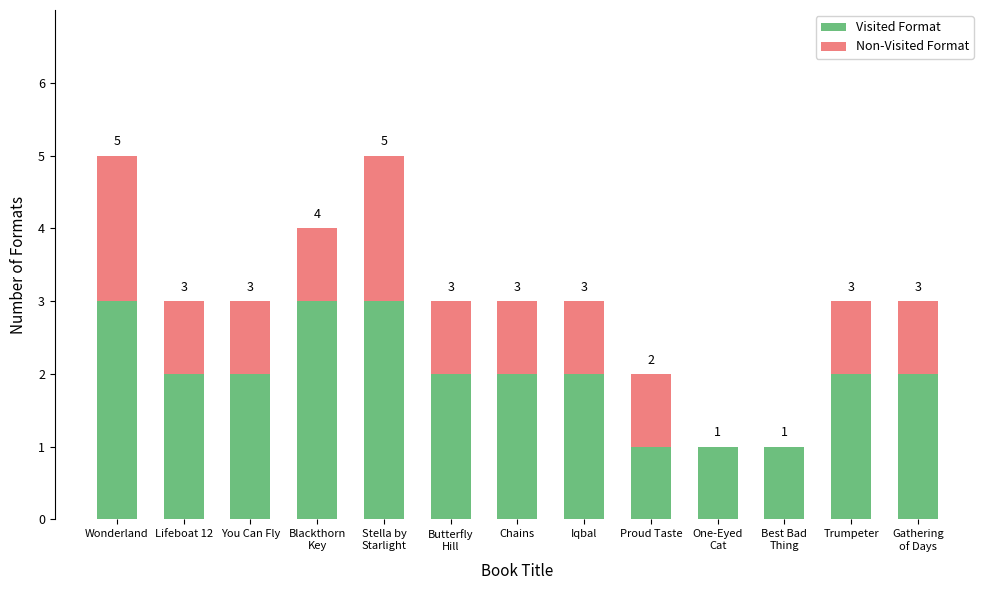

How many Visited Format values are between 2 and 3?

10